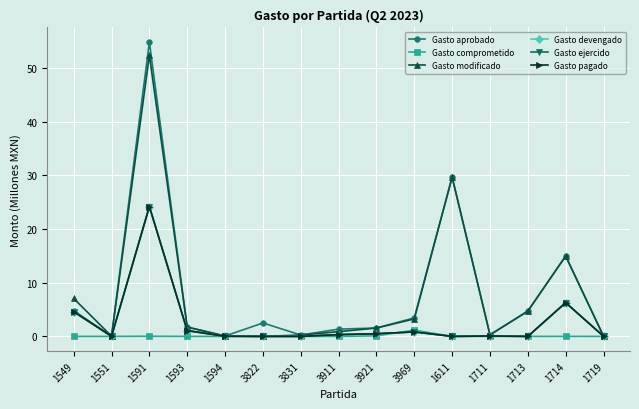

Which series has the widest spread of values?

Gasto aprobado